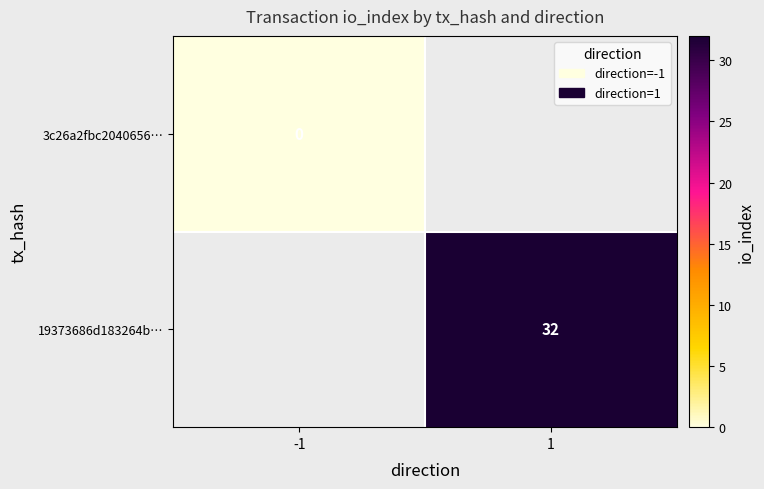

Count the number of categories in the chart.

2